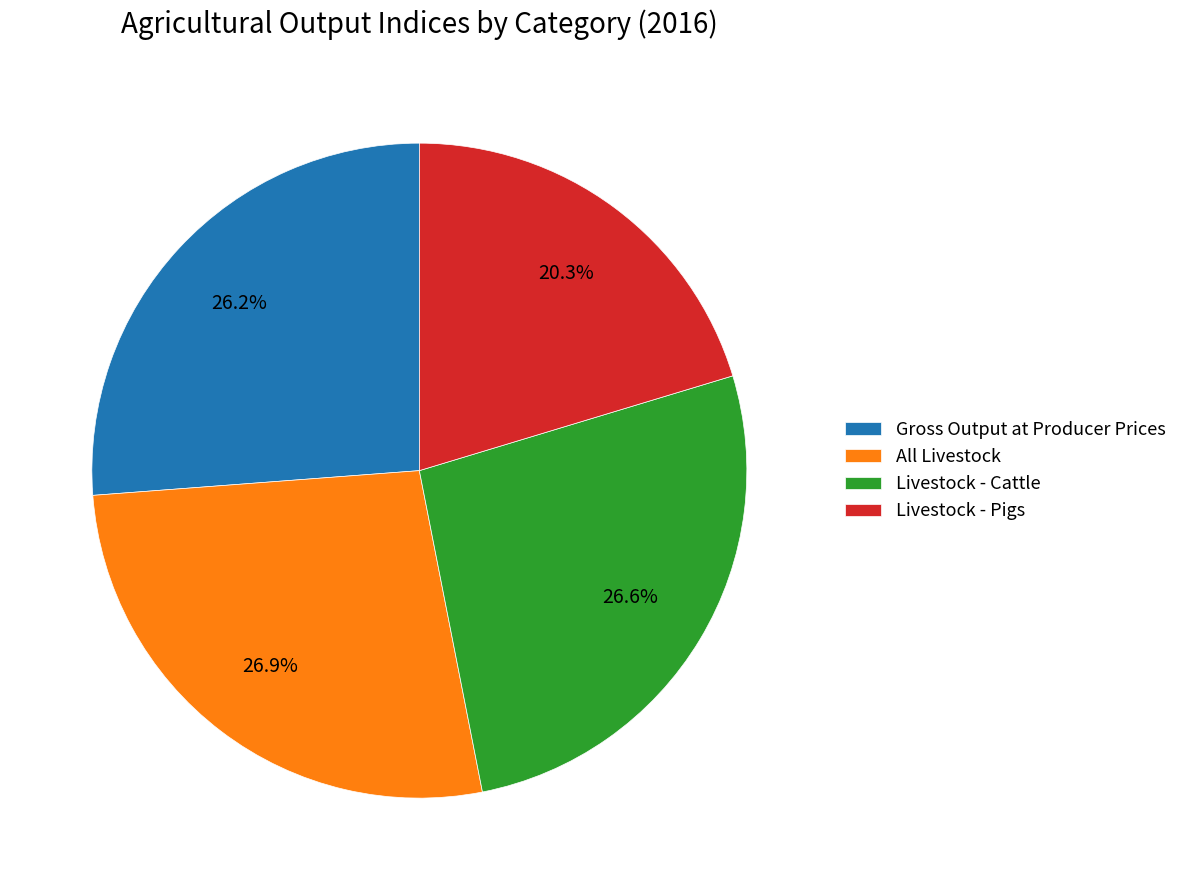

To the nearest percent, what portion does Livestock - Pigs represent?

20%